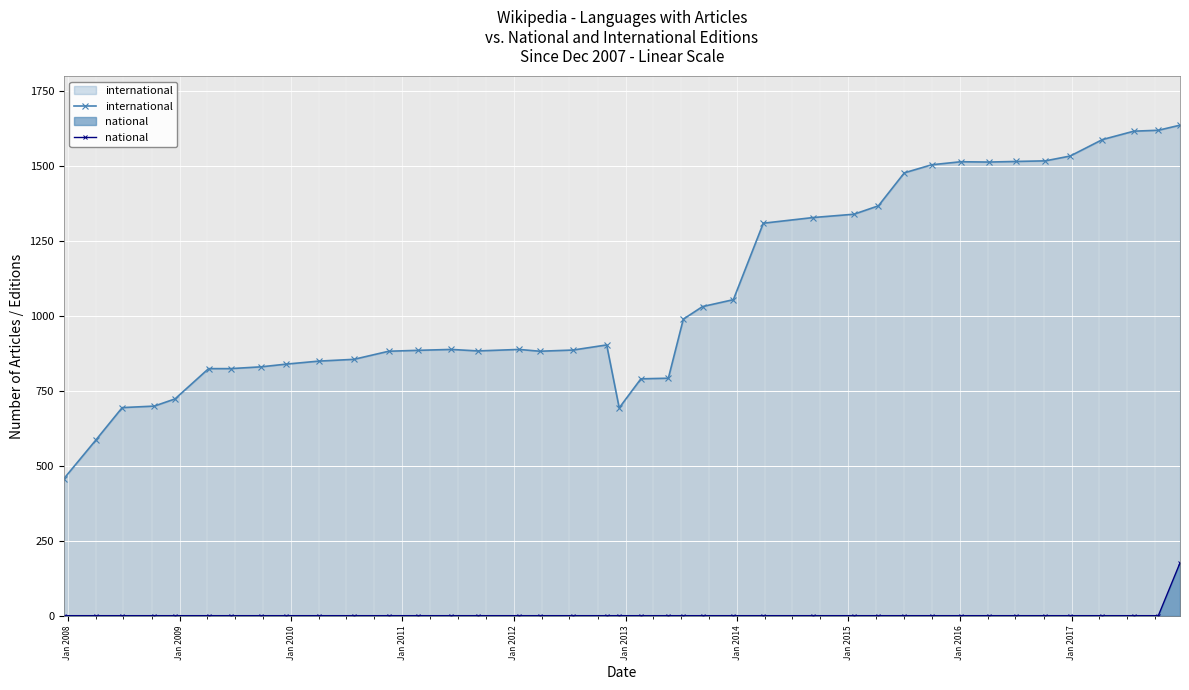

What is the minimum value for international?

458